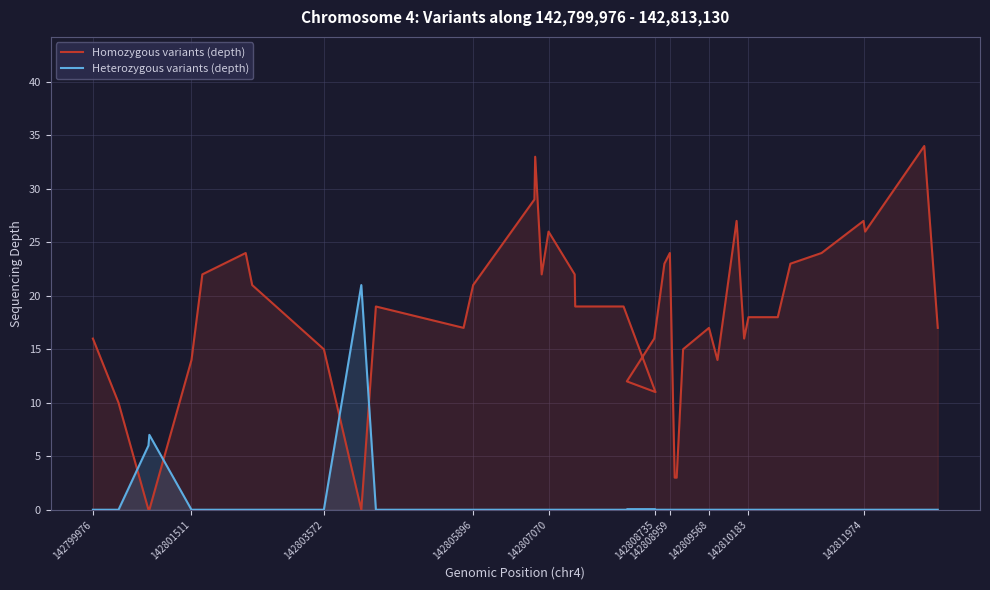

What is the difference between the second highest and minimum values in the Homozygous variants (depth) series?

33